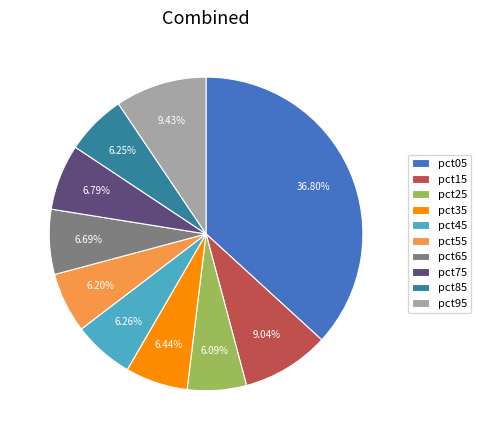

Is there any slice that represents more than half of the pie?

No